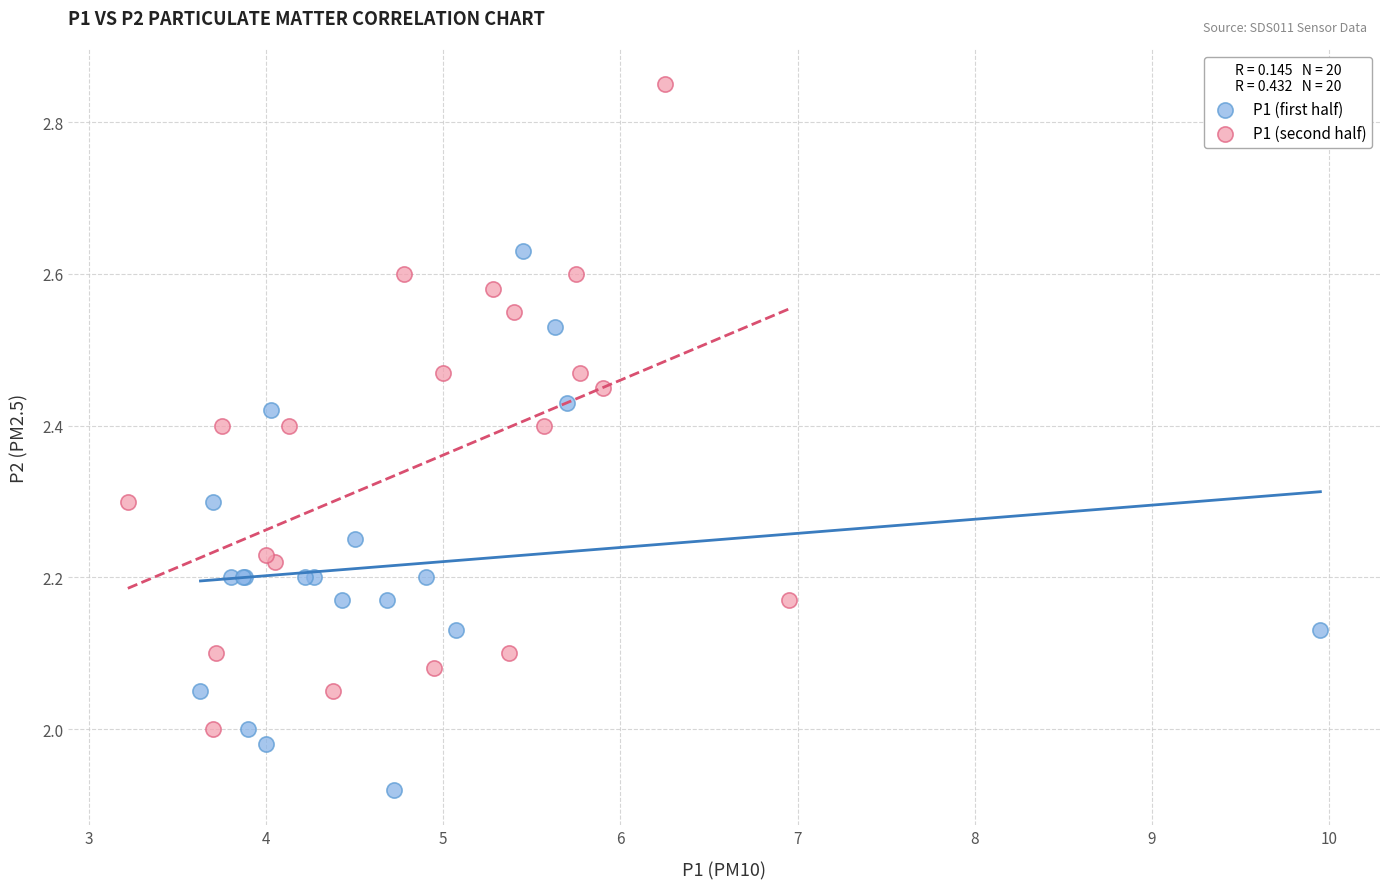

Which series has the widest spread of Y values?

P1 (second half)